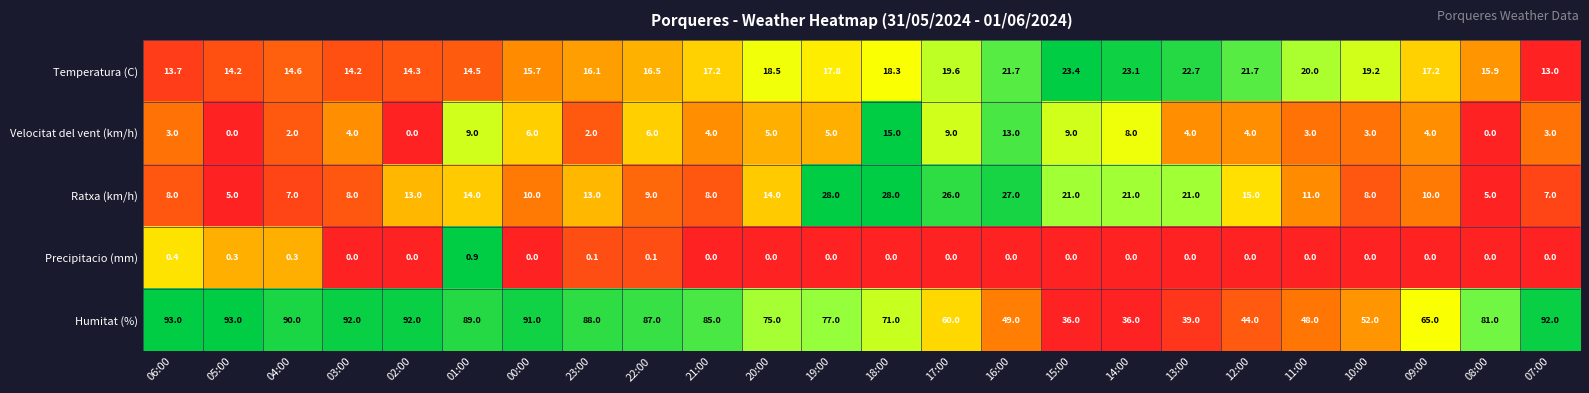

Is it true that Temperatura (C) equals 13.9 at 14:00?

False